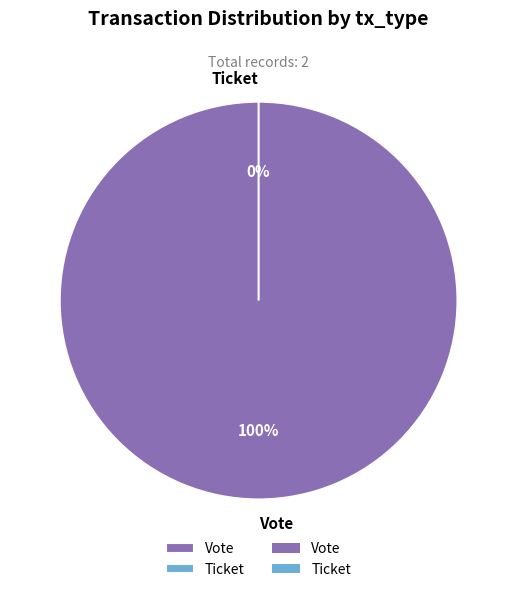

The Vote slice represents 100% of the pie. True or false?

True